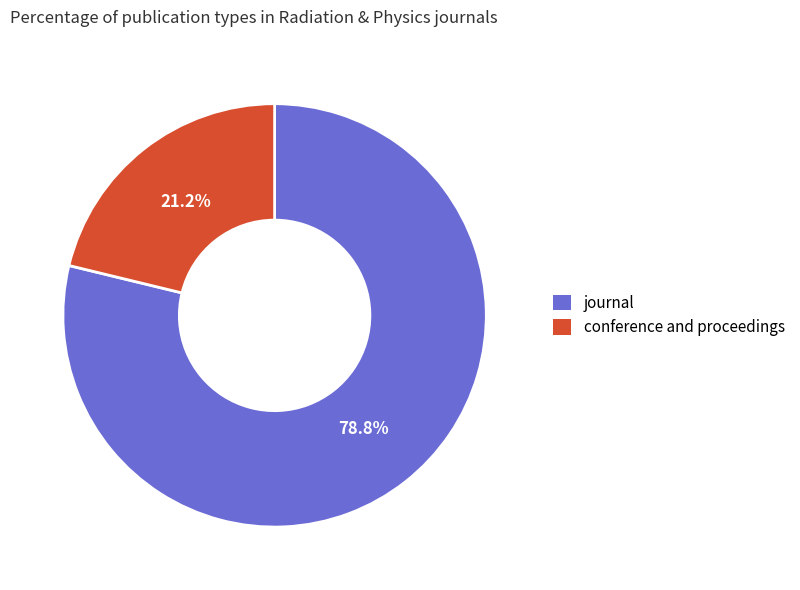

Rank the categories by value from lowest to highest.

conference and proceedings, journal